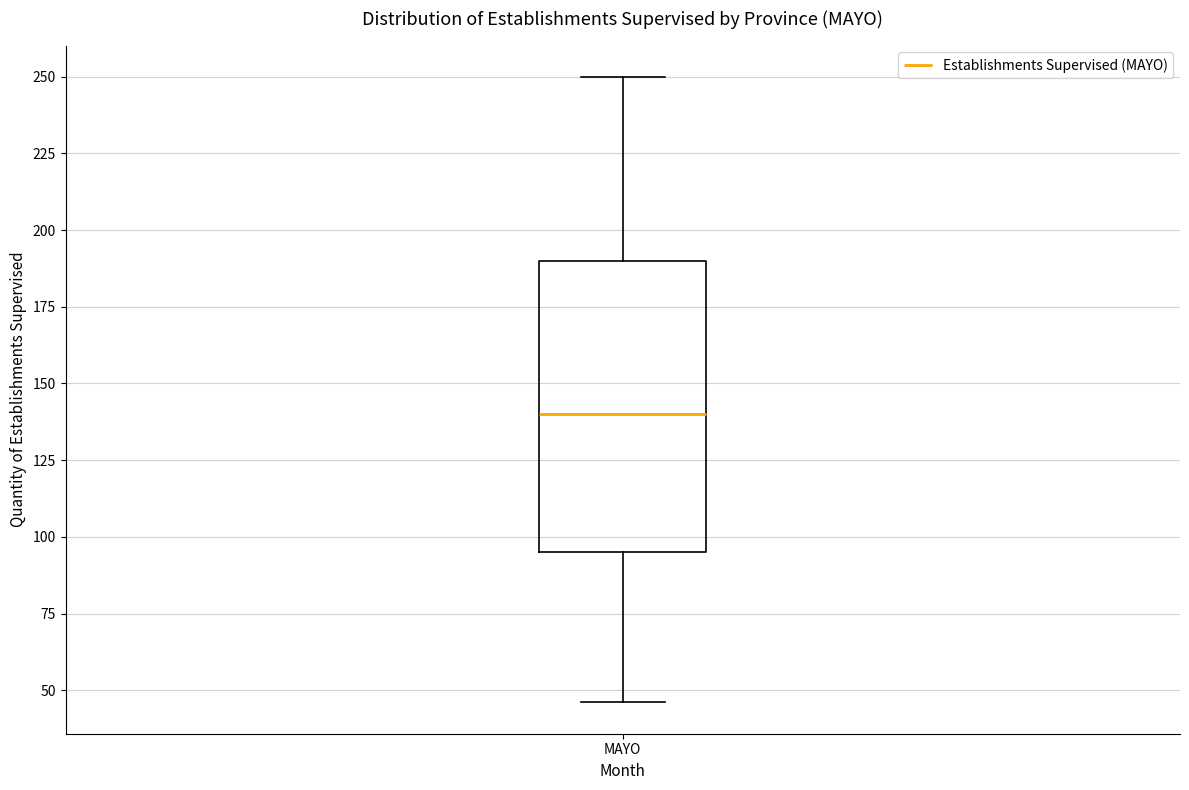

Read this box plot against the y-axis: the position of the median line, the range covered by the box, and the ends of both whiskers. The values are not printed on the chart, so give them approximately, as read against the axis.

median 140, box 95 to 190, whiskers 45 to 250